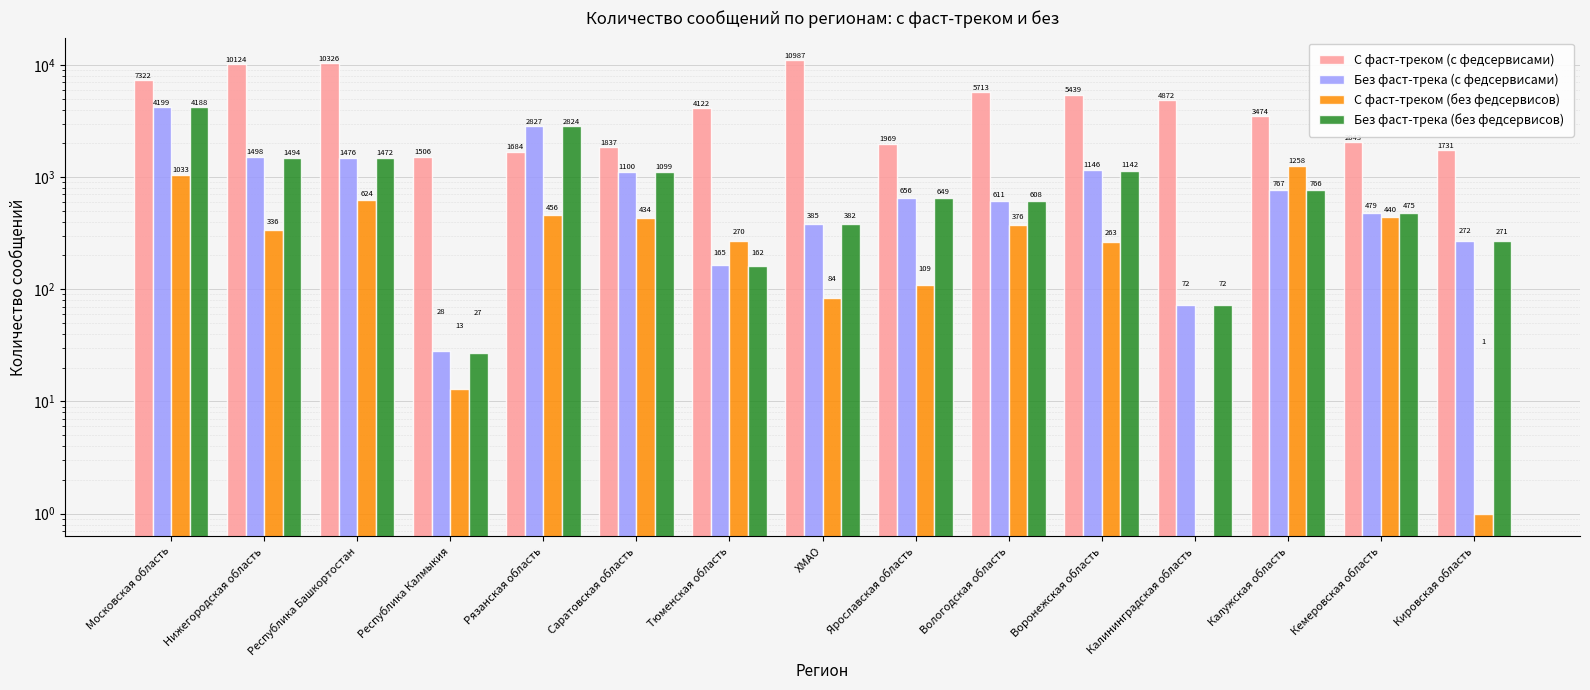

What is the value of the С фаст-треком (без федсервисов) bar at the 15th from the left?

1